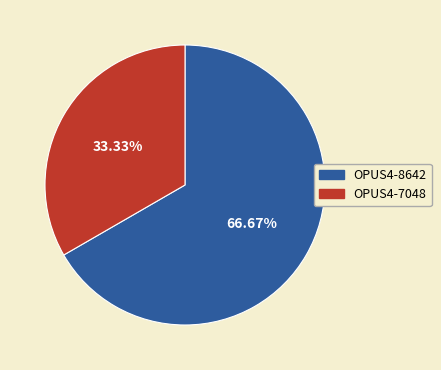

Which slice is the largest?

OPUS4-8642